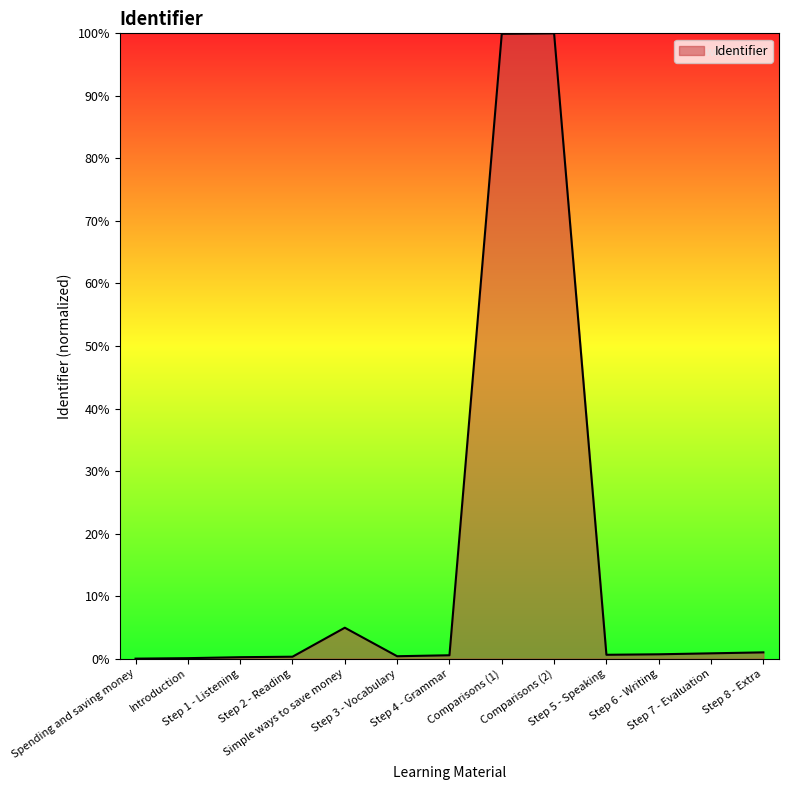

What is the greatest value displayed?

100.0